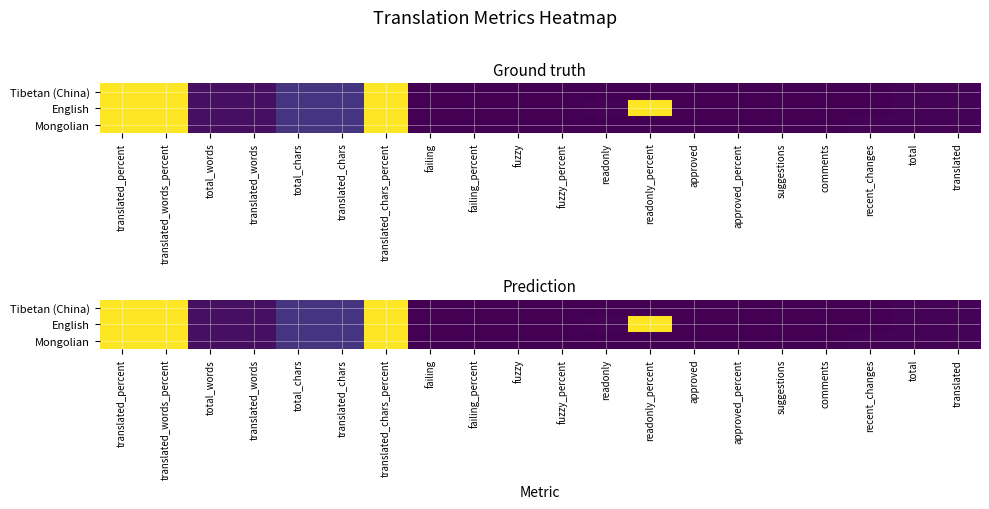

Rank the series at recent_changes from lowest to highest value.

Tibetan (China), English, Mongolian